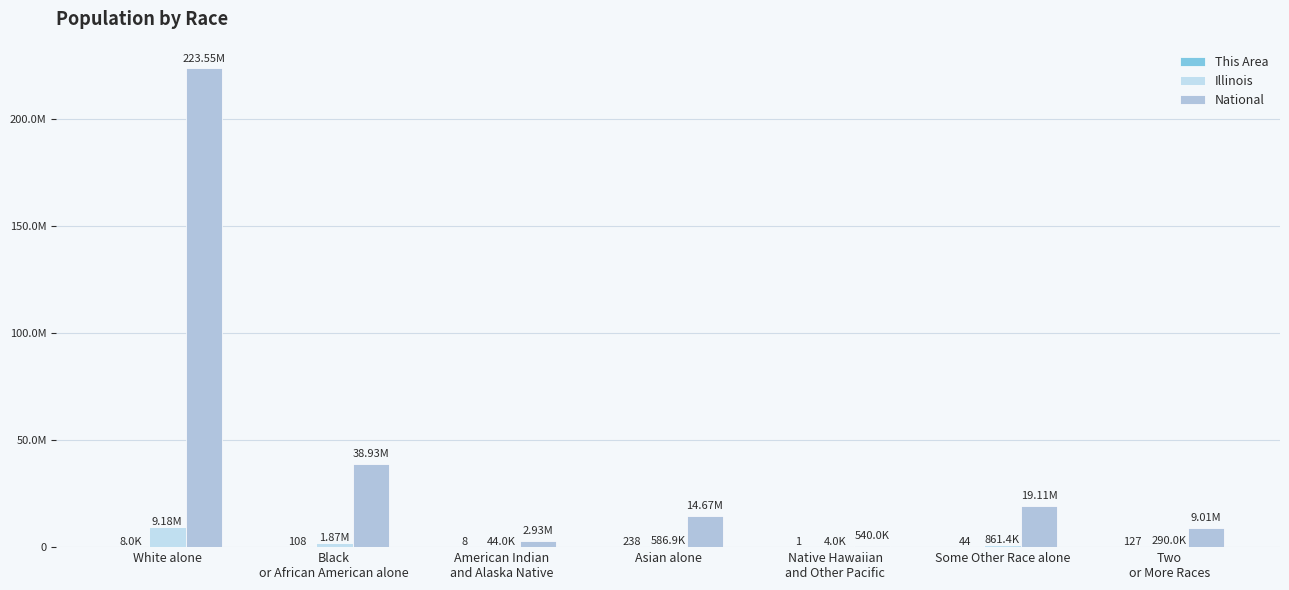

Reading left to right, extract all data points from this chart.

This Area: White alone=8002	Black
or African American alone=108	American Indian
and Alaska Native=8	Asian alone=238	Native Hawaiian
and Other Pacific=1	Some Other Race alone=44	Two
or More Races=127
Illinois: White alone=9177877	Black
or African American alone=1866414	American Indian
and Alaska Native=43963	Asian alone=586934	Native Hawaiian
and Other Pacific=4050	Some Other Race alone=861412	Two
or More Races=289982
National: White alone=223553265	Black
or African American alone=38929319	American Indian
and Alaska Native=2932248	Asian alone=14674252	Native Hawaiian
and Other Pacific=540013	Some Other Race alone=19107368	Two
or More Races=9009073